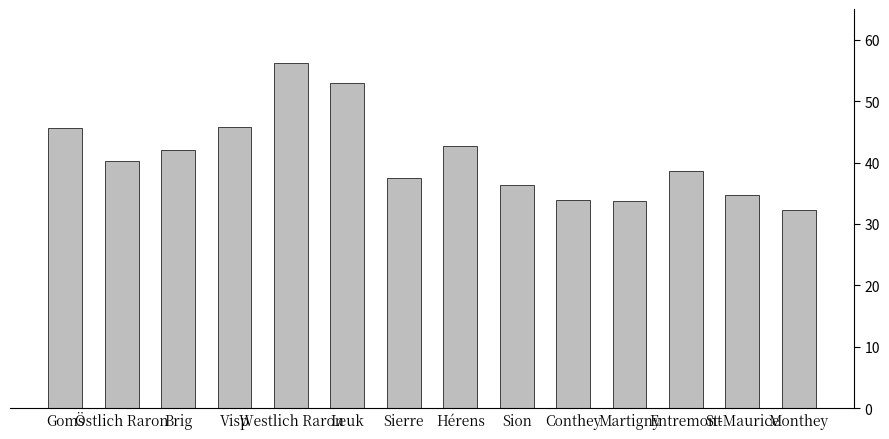

Count the number of values greater than 40.

7